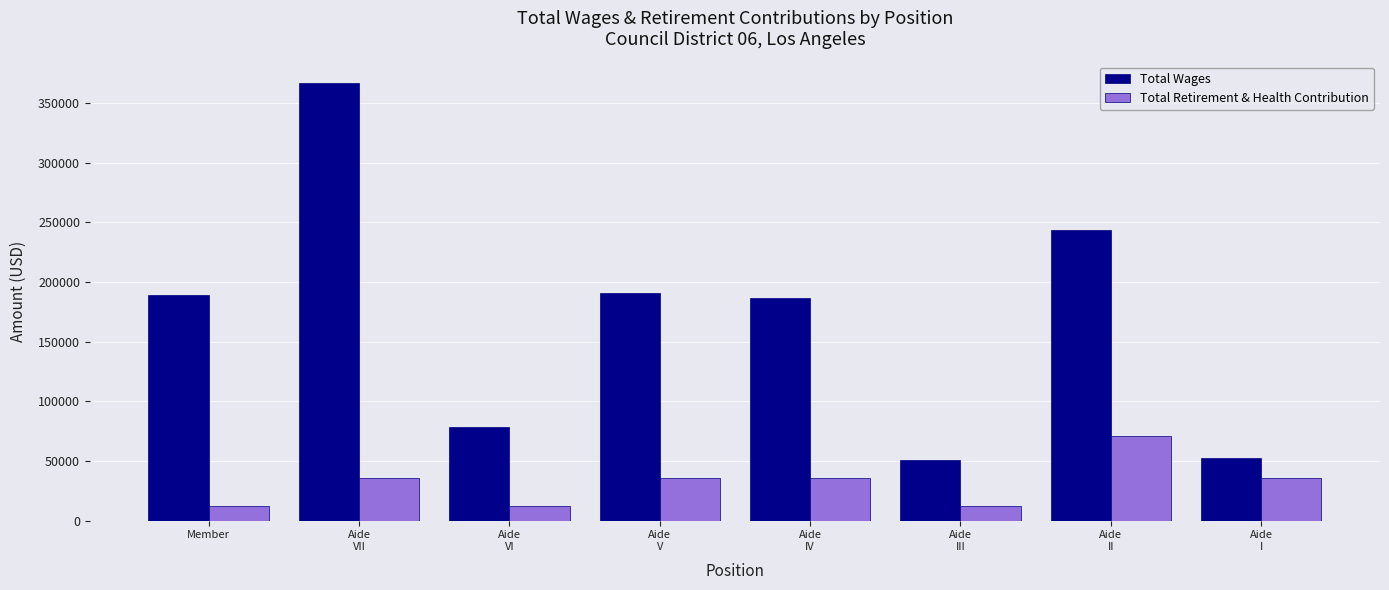

What is the lowest value of the Total Retirement & Health Contribution series?

11882